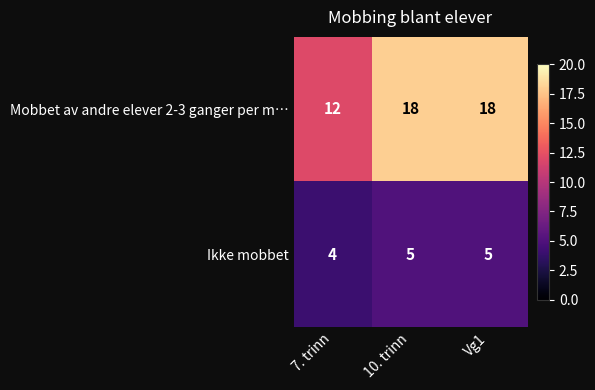

Rank the series by their maximum value, from highest to lowest.

Mobbet av andre elever 2-3 ganger per m…, Ikke mobbet